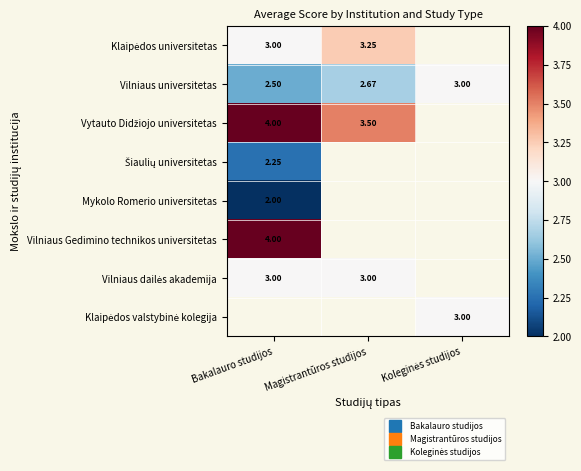

What is the maximum value for Šiaulių universitetas?

2.2